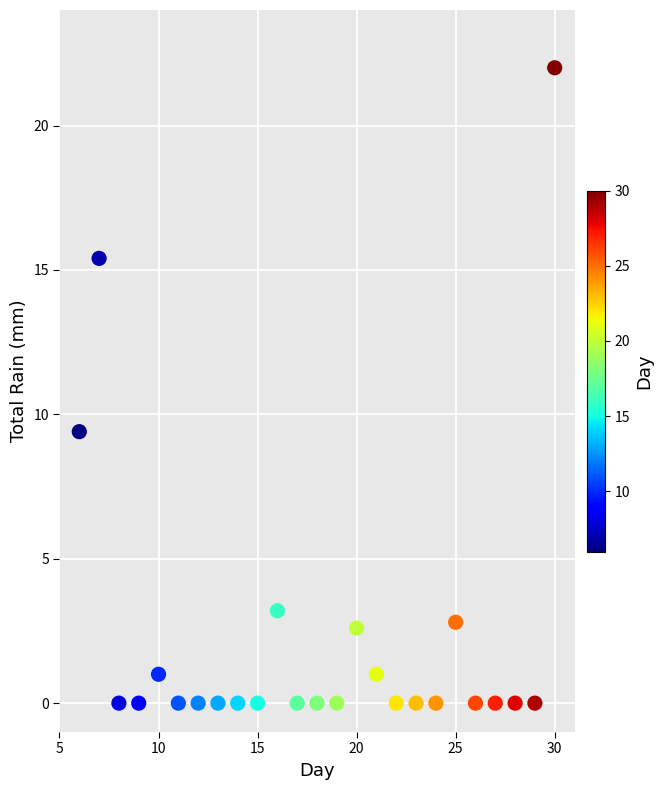

What Y value in the scatter plot is closest to 11?

9.4